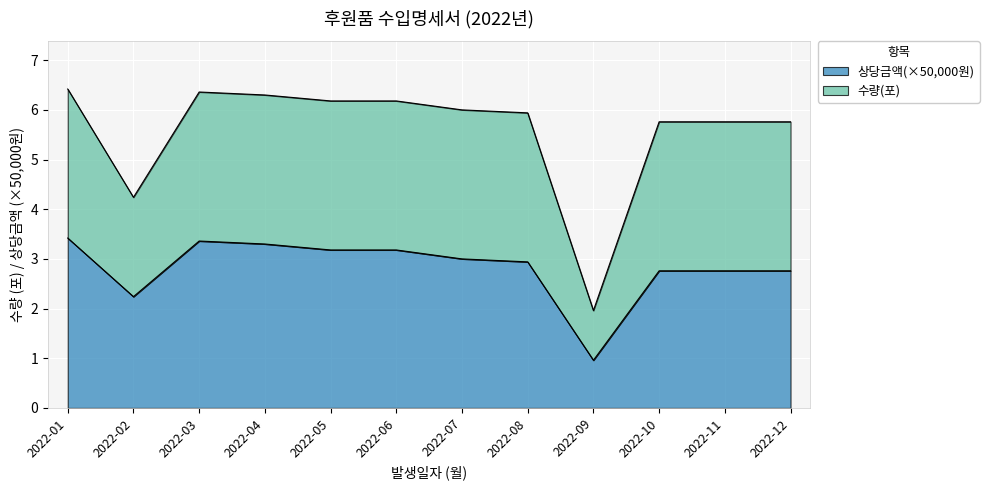

What are all the series names shown in the legend?

상당금액(×50,000원), 수량(포)